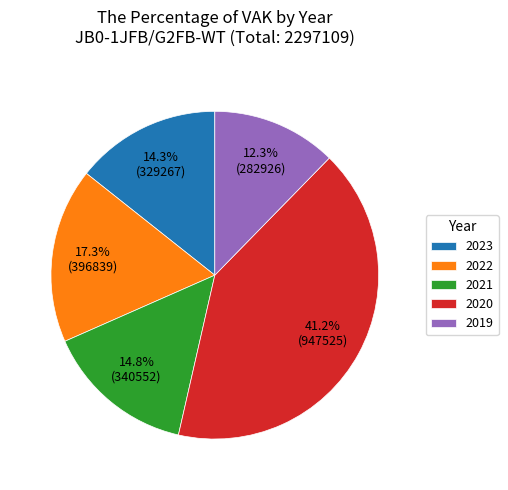

What is the total percentage of 2022 and 2021?

32.1%